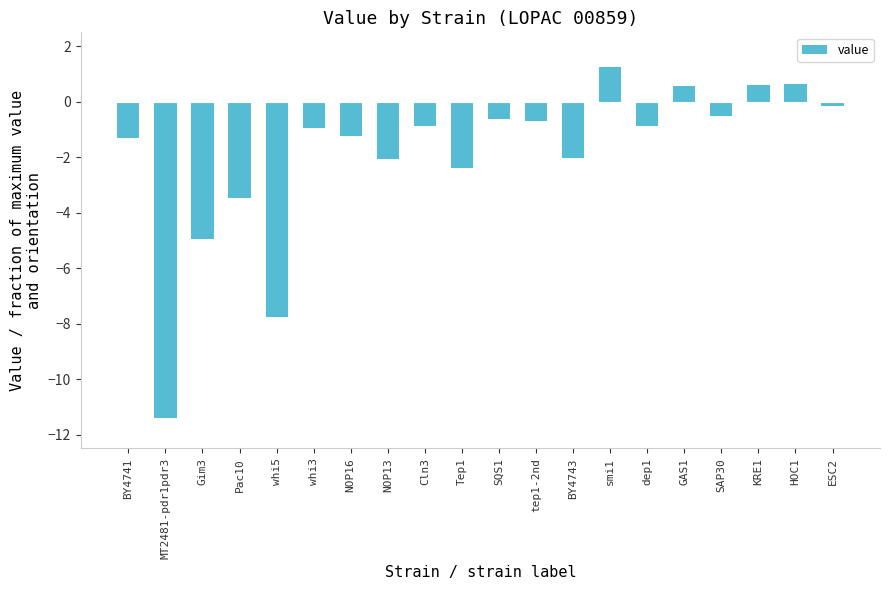

What is the sum of all values?

-38.2